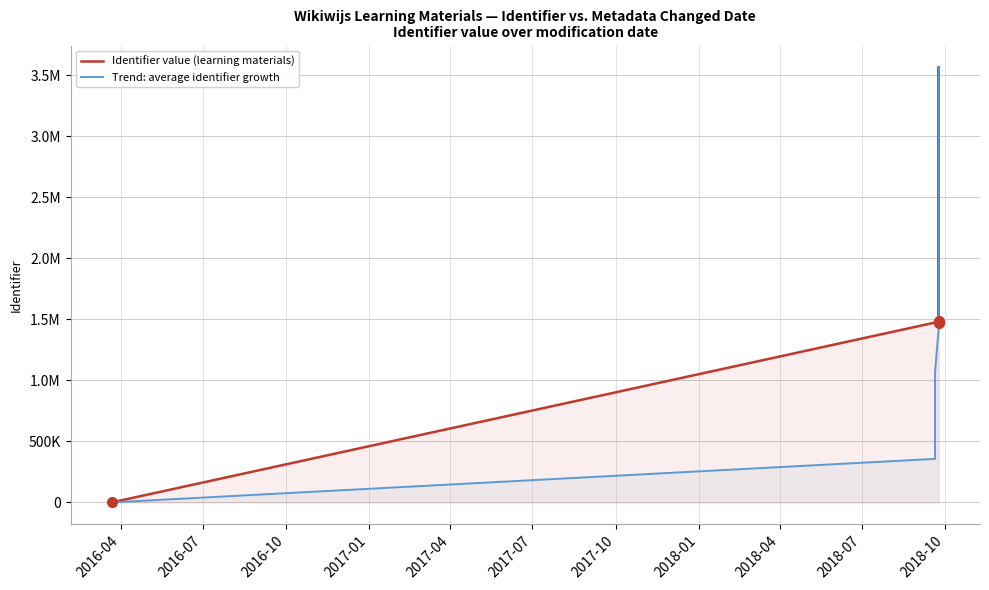

What is the label of the 8th point from the right?

2017-01